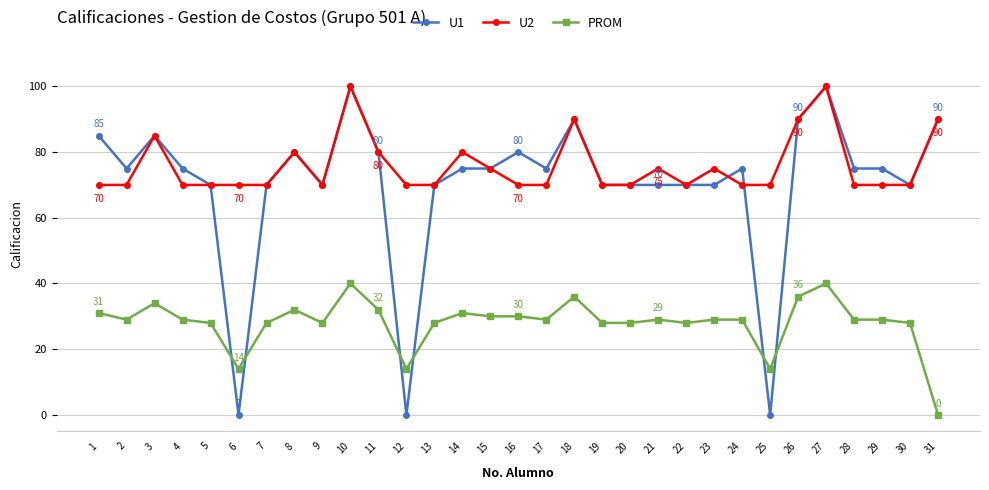

Is it true that U1 equals 110 at 14?

False